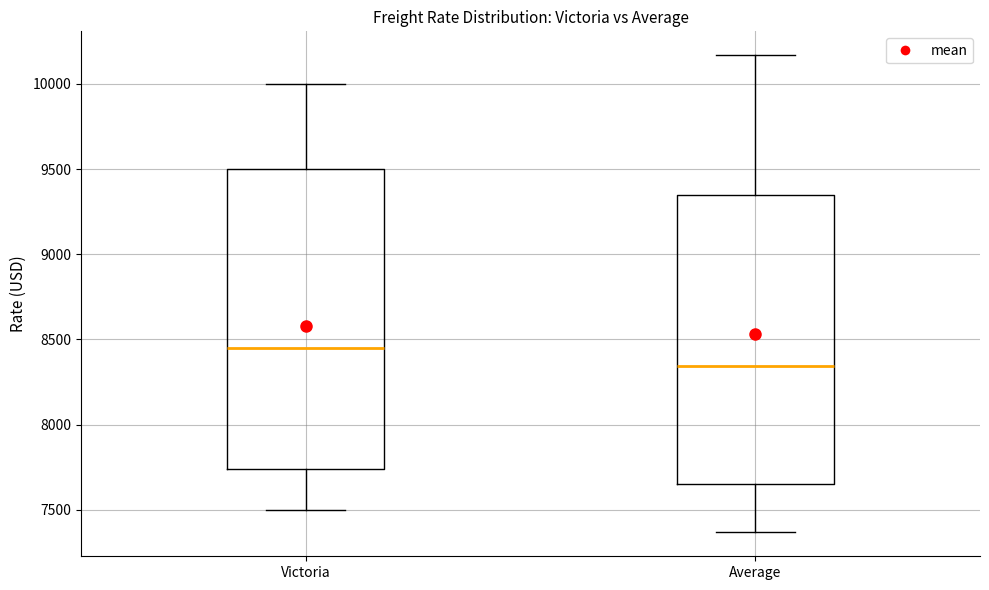

Comparing the boxes themselves (not the whiskers), which one is the tallest?

Victoria